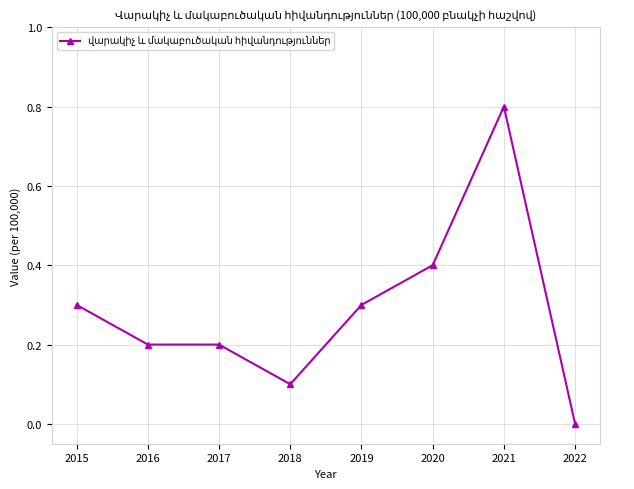

Is it true that the value at 2017 is 0.2?

True